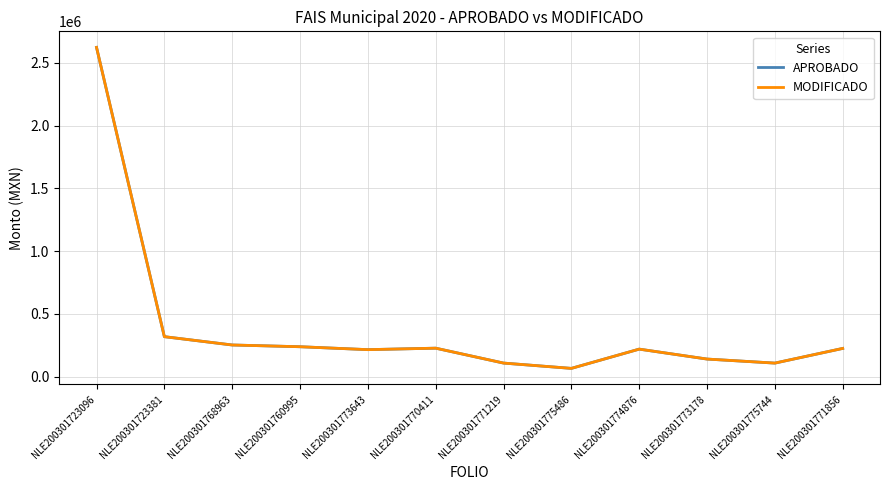

Does the chart display data point markers on the line(s)?

No